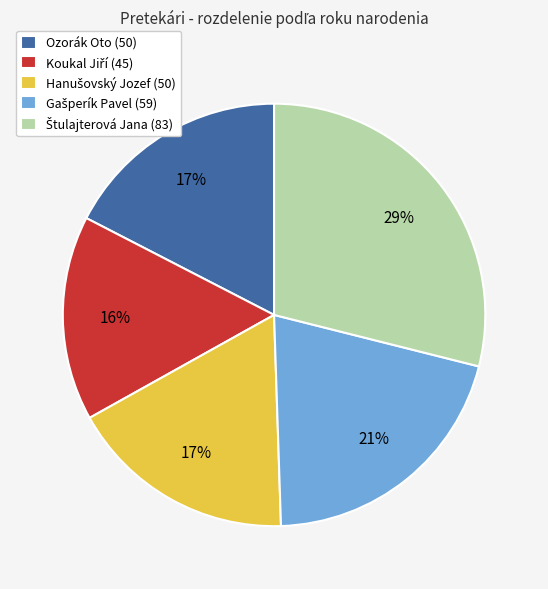

Is there any slice that represents more than half of the pie?

No